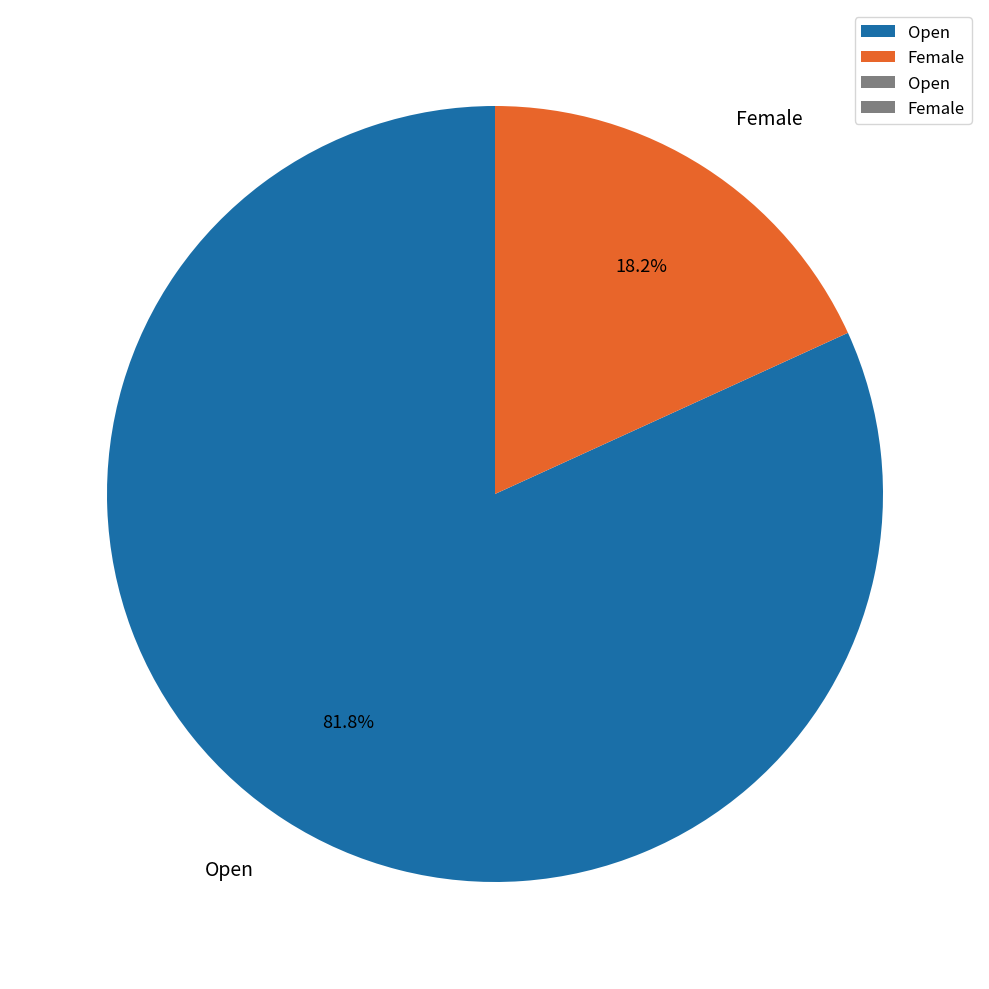

To the nearest percent, what is the difference between the Open and Female slice percentages?

64%